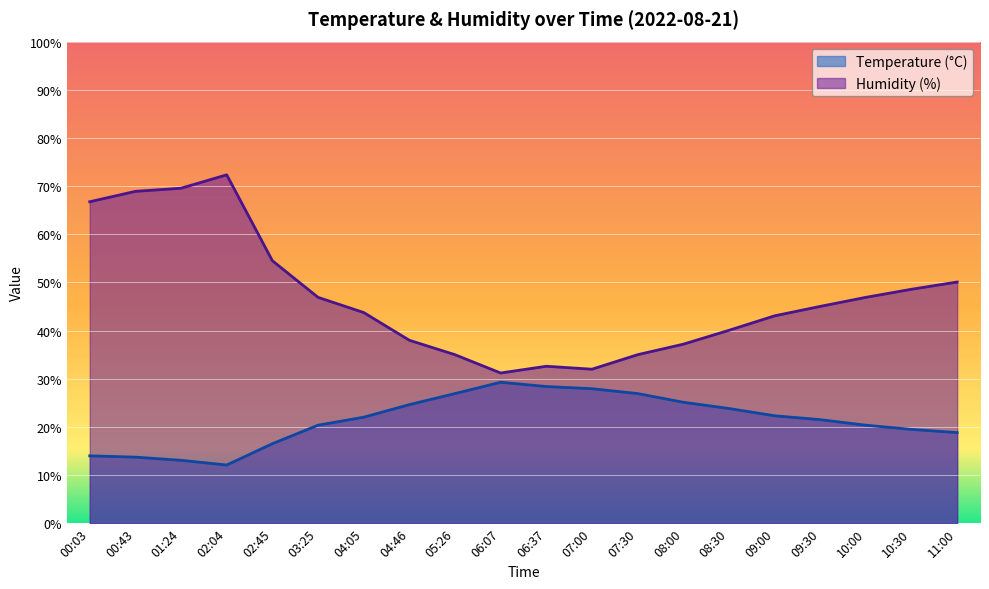

How many interior local peaks does the Humidity (%) series have?

2